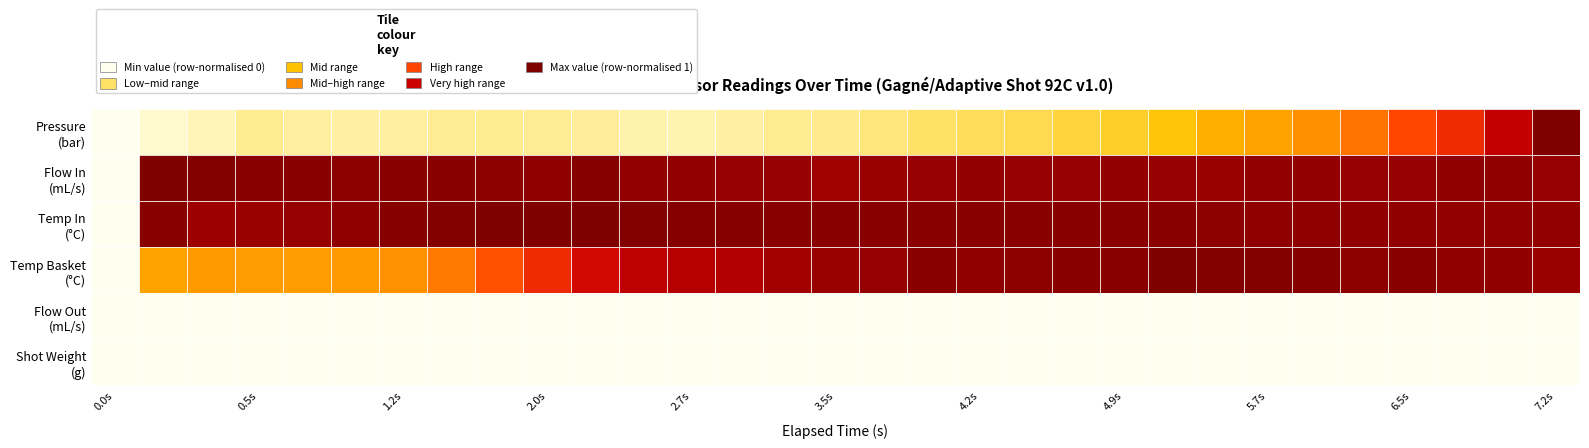

Which series has the largest range (max minus min)?

water_temperature_in